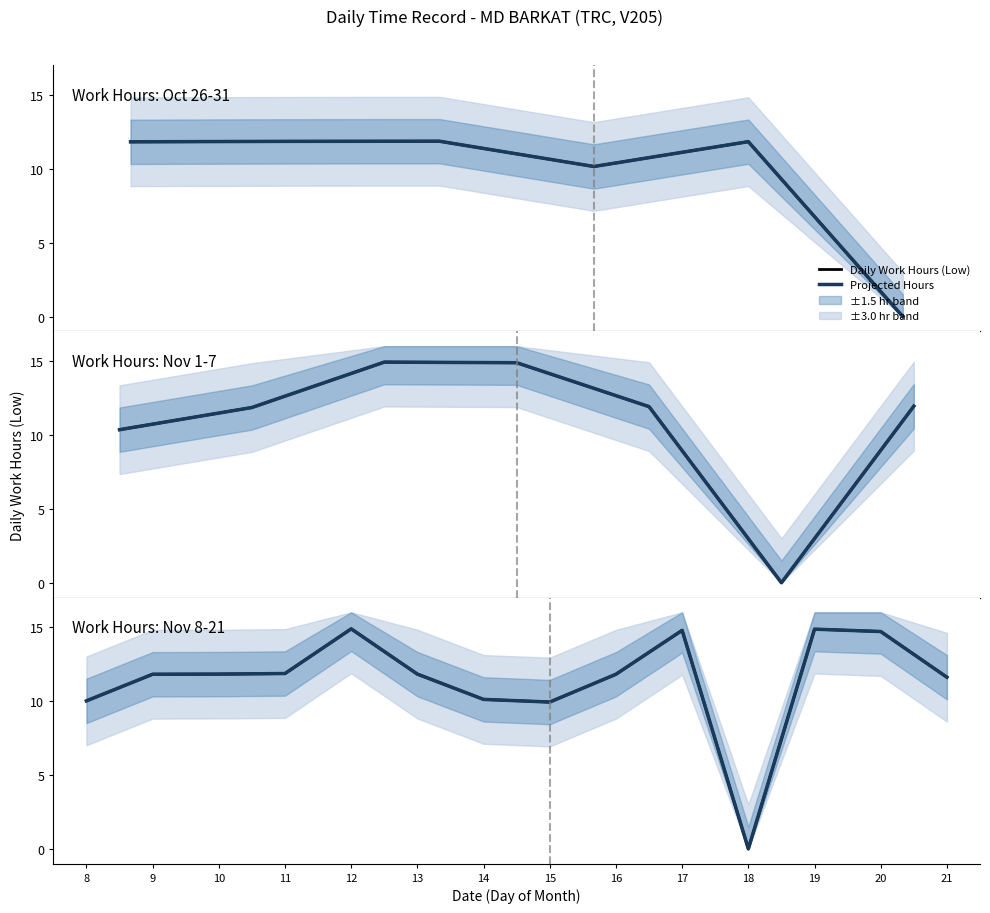

True or false: Projected Hours and Daily Work Hours (Low) cross at least once.

False